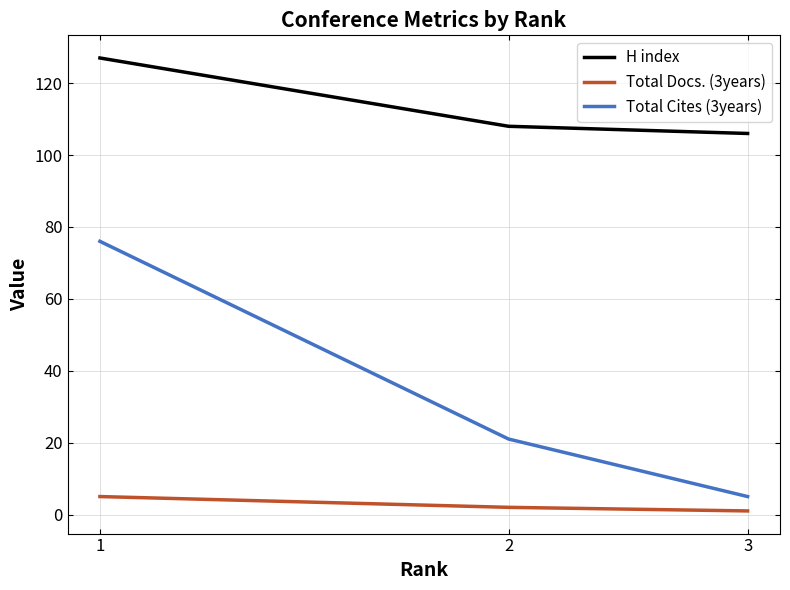

What is the highest value of the H index series?

127